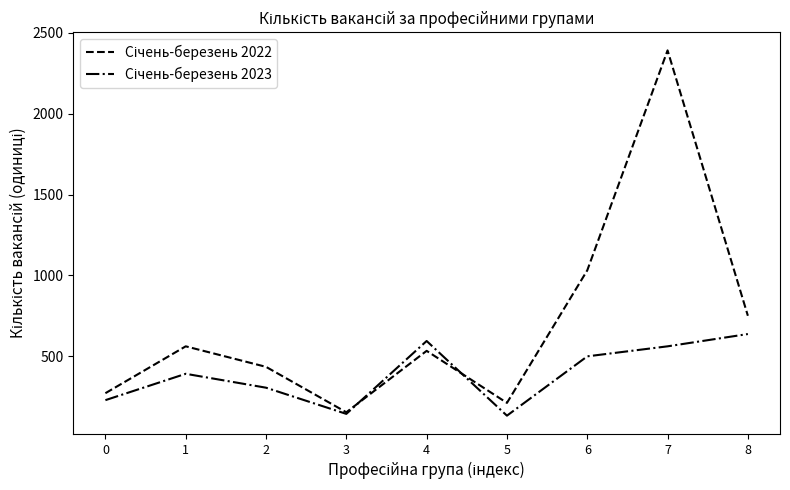

What is the total value across all series at 5?

343